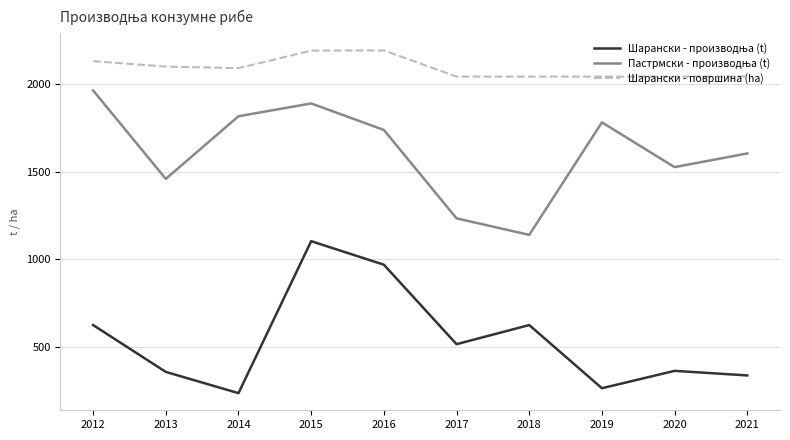

What is the difference between the maximum and second lowest values in the Шарански - површина (ha) series?

149